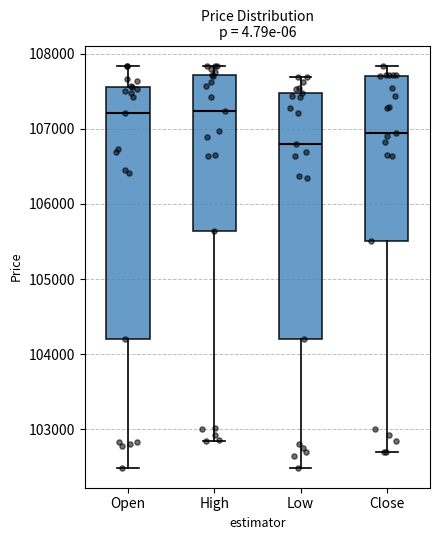

Reading left to right, read every box against the y-axis: the position of its median line, the range the box covers, and the ends of its whiskers. The values are not printed on the chart, so give them approximately, as read against the axis.

Open: median 107200, box 104200 to 107600, whiskers 102500 to 107800
High: median 107200, box 105600 to 107700, whiskers 102900 to 107800
Low: median 106800, box 104200 to 107500, whiskers 102500 to 107700
Close: median 107000, box 105500 to 107700, whiskers 102700 to 107800